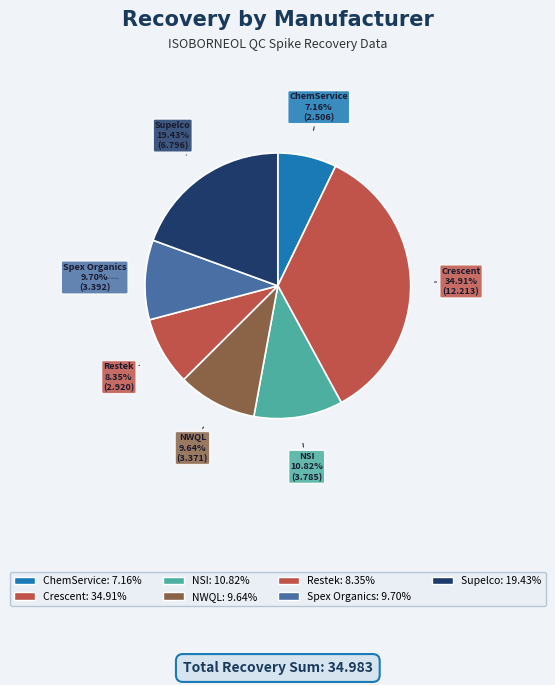

How many segments does this pie chart have?

7